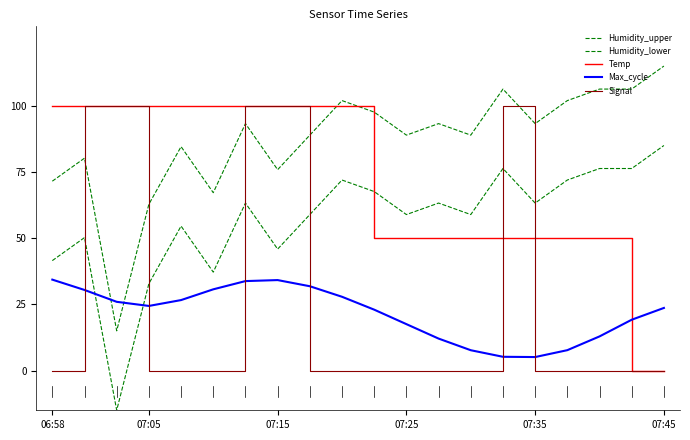

What is the sum of all Max_cycle values?

434.1